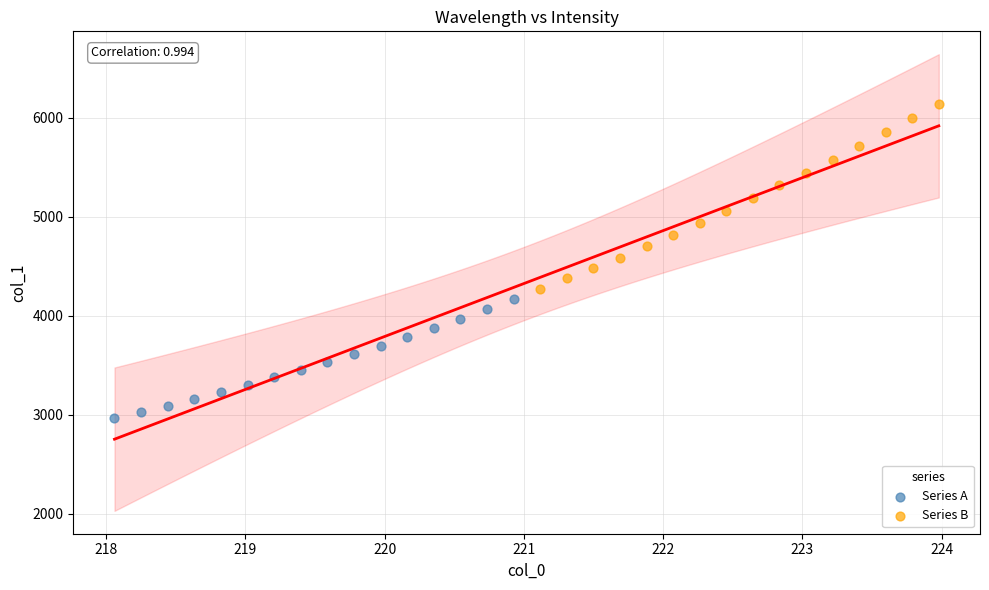

Which series contains the lowest Y value?

Series A